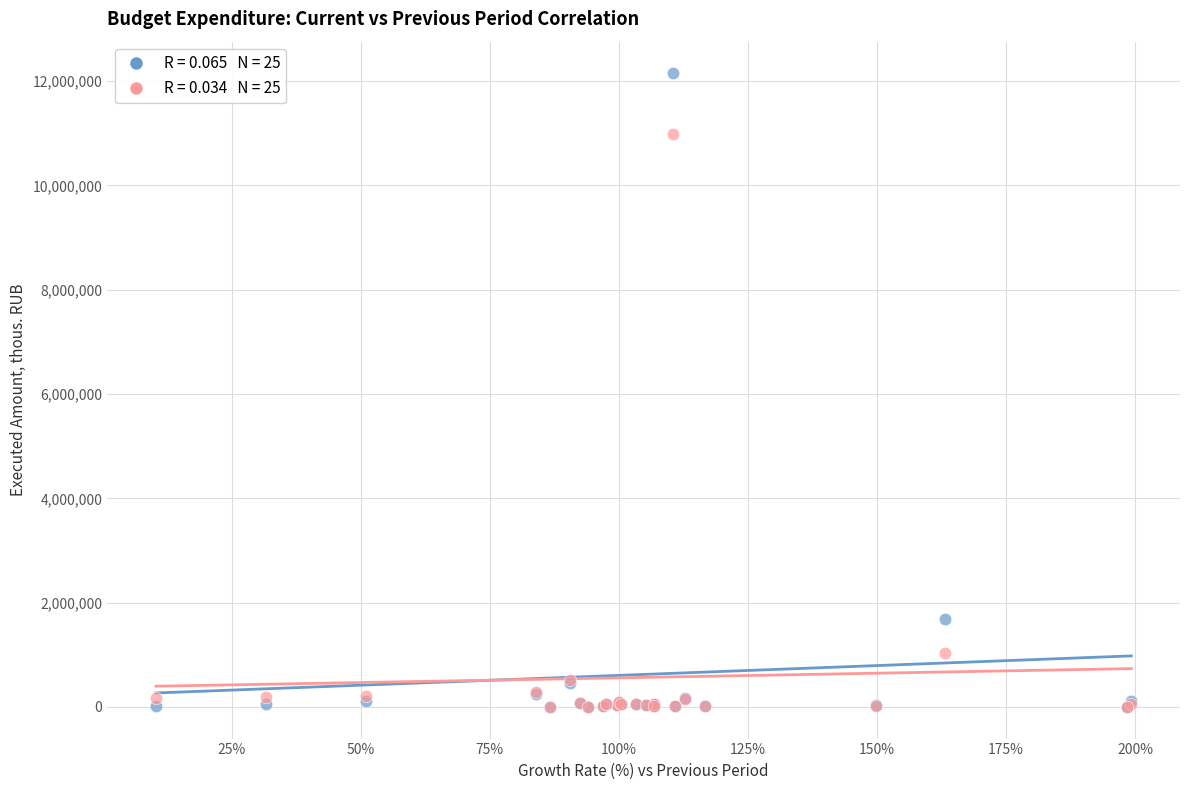

Across all series, what Y value is closest to 6074383?

1692670.5